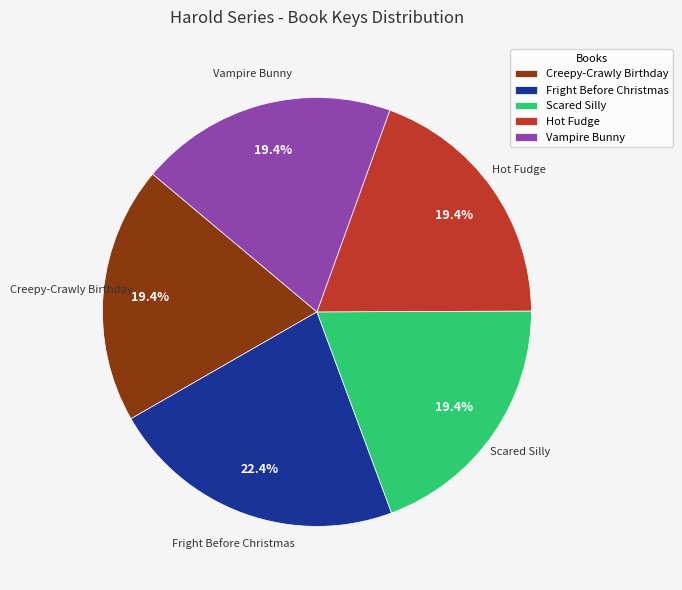

To the nearest percent, what percentage of the pie is Creepy-Crawly Birthday?

19%